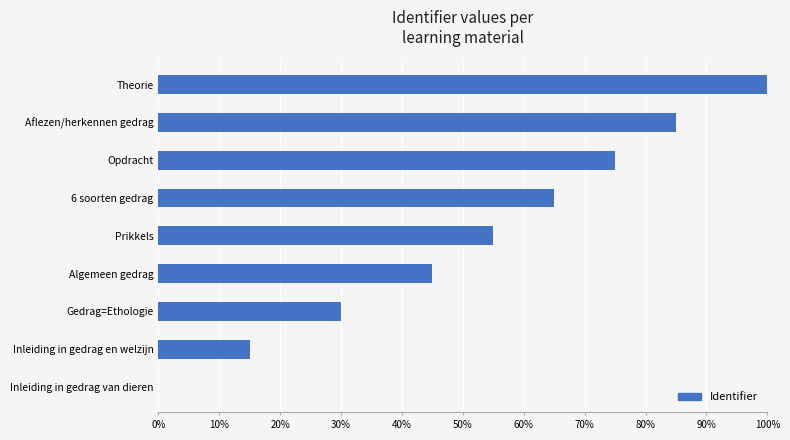

How many data points are above 55?

5